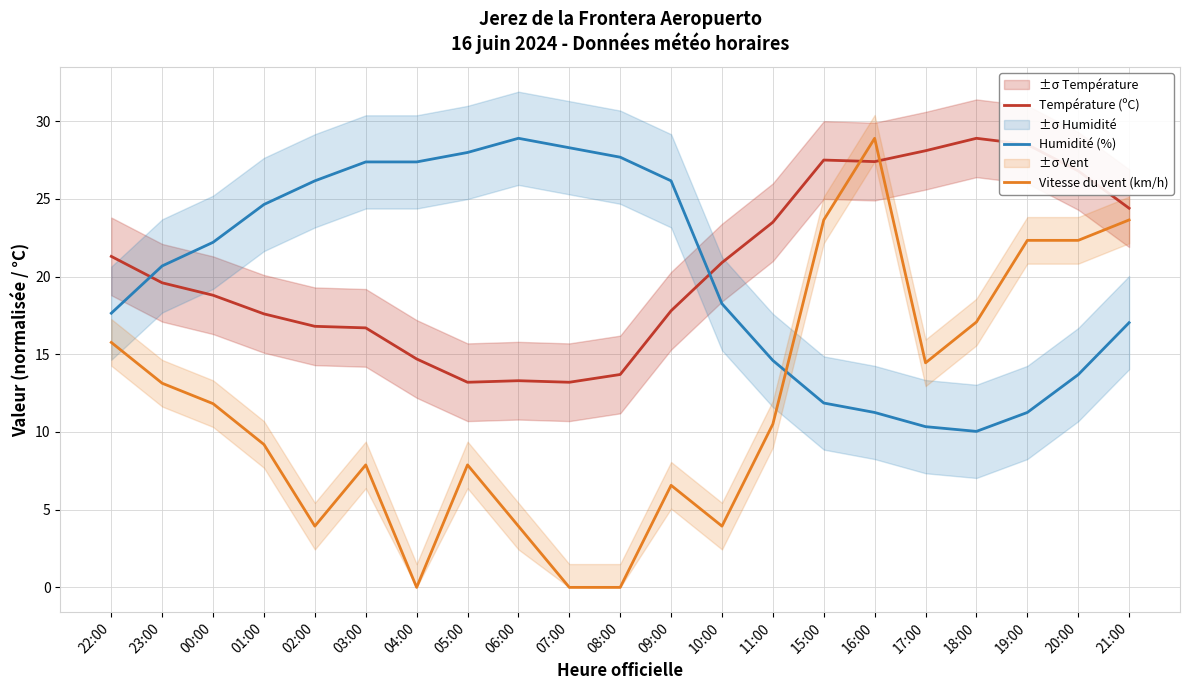

At which label is Humidité (%) closest to 19?

10:00